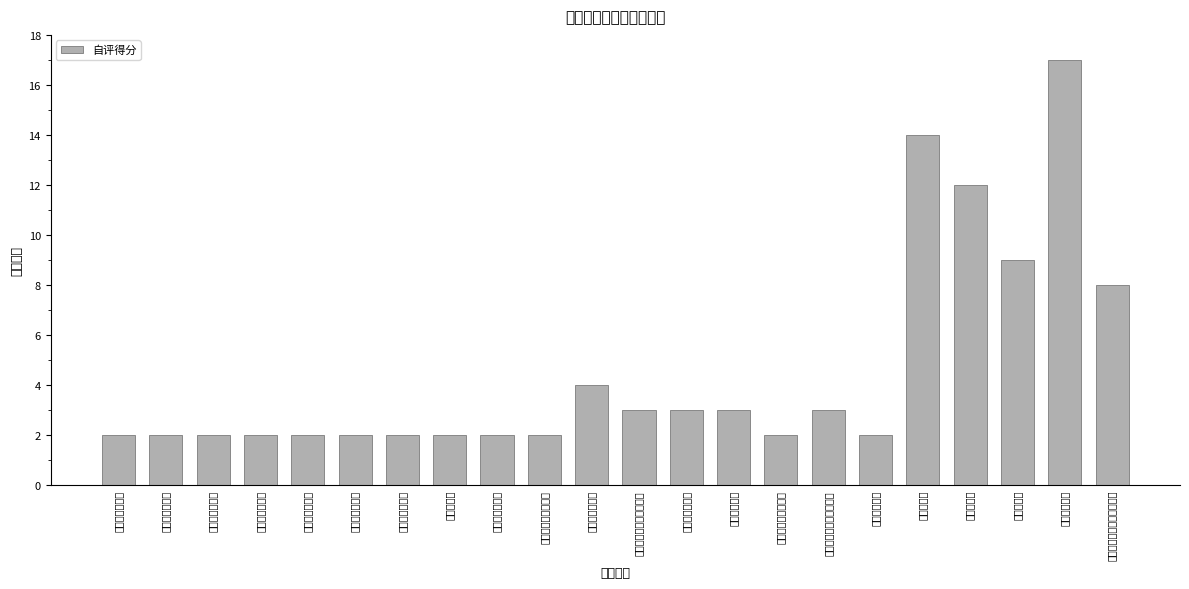

What is the change in value from 财务监控有效性 to 可持续影响力?

+14